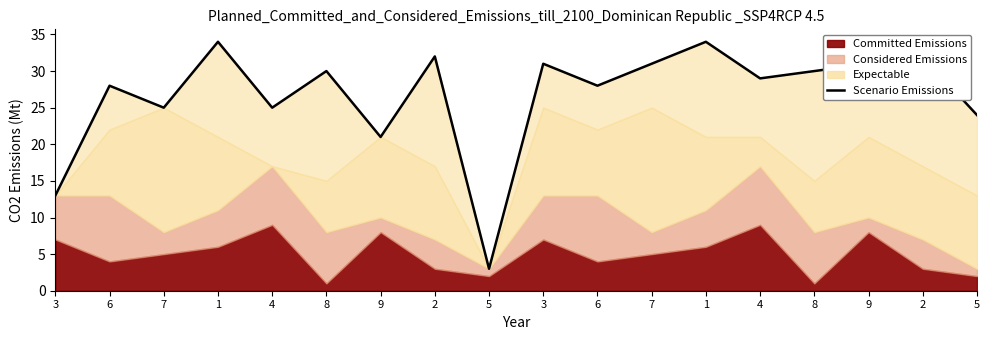

Reading right to left, list all the values displayed in this chart.

5=24	2=32	9=31	8=30	4=29	1=34	7=31	6=28	3=31	5=3	2=32	9=21	8=30	4=25	1=34	7=25	6=28	3=13